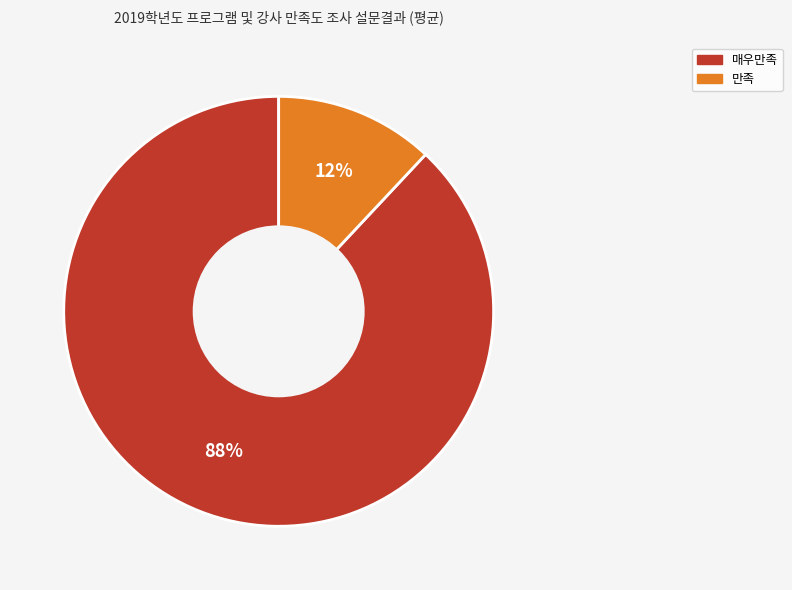

Is there a majority slice in this chart?

Yes